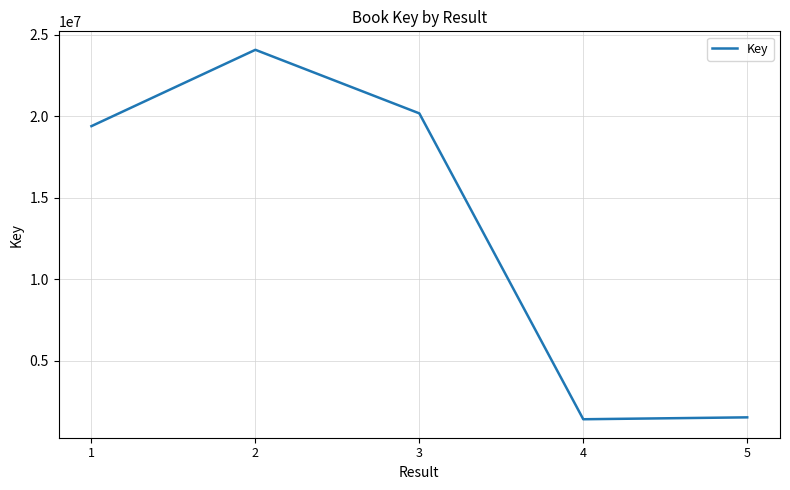

Approximately how many times larger is the value at 1 compared to 2?

0.8